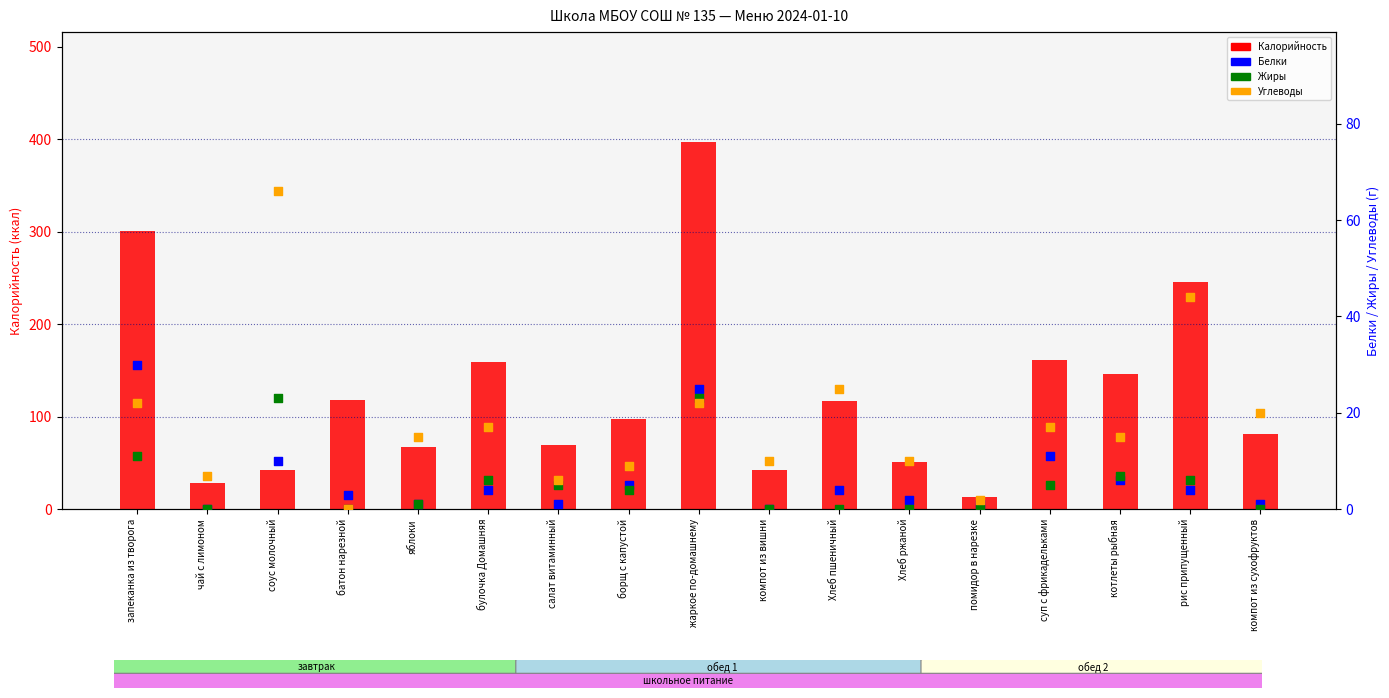

At how many categories does at least one series exceed 99?

8